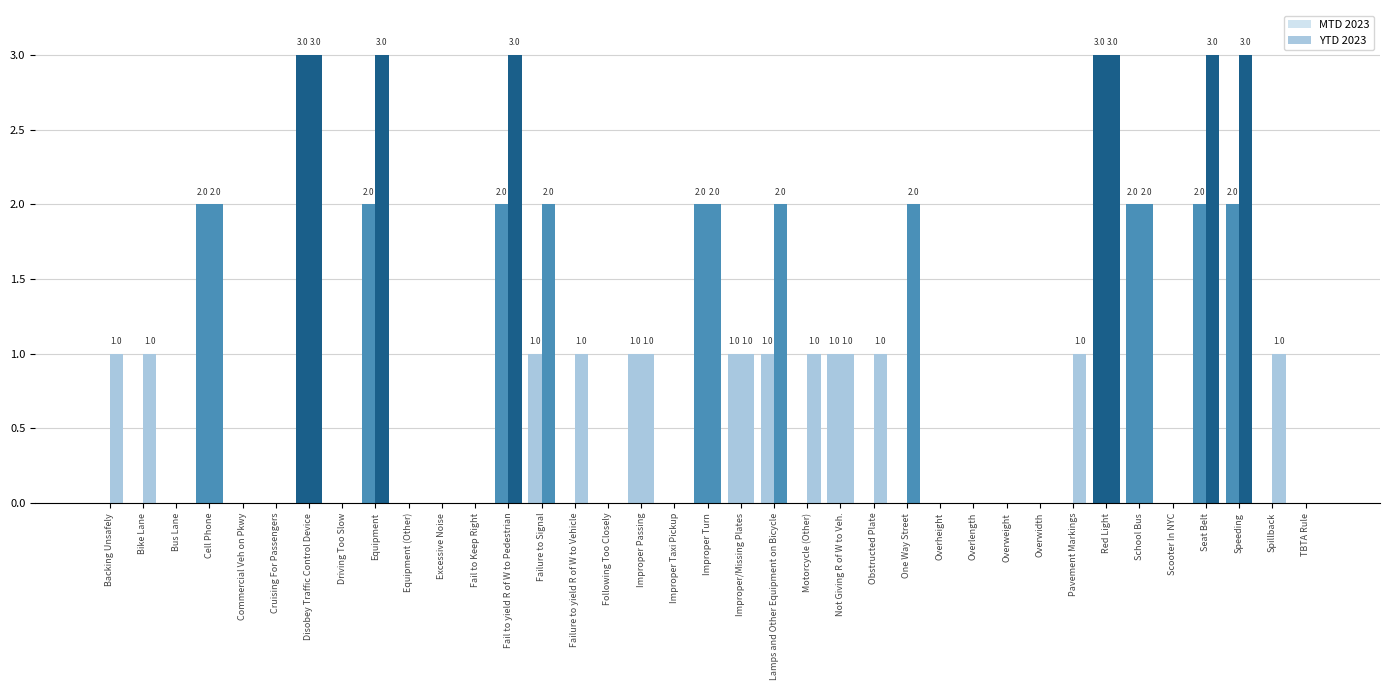

What is the total value across all series at Backing Unsafely?

1